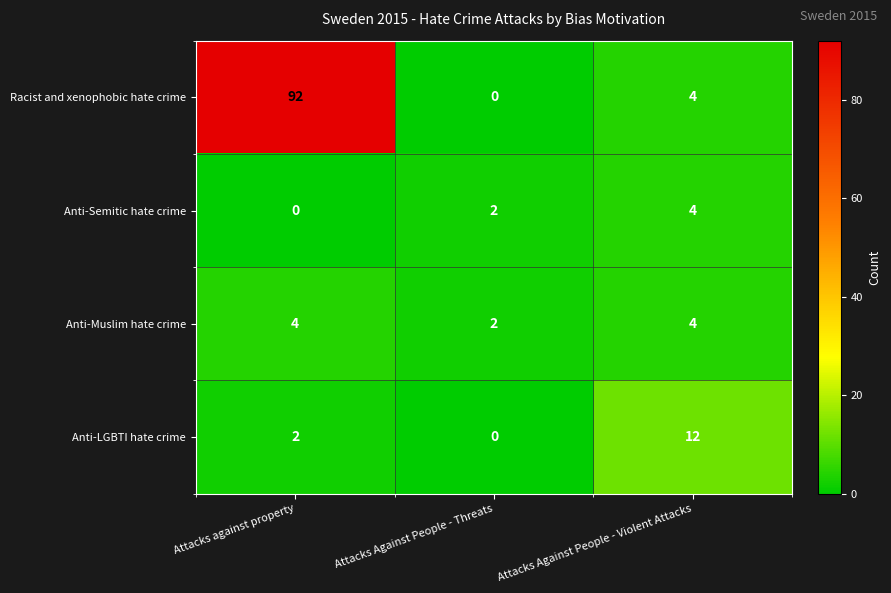

At Attacks against property, list the series in order from smallest to largest.

Anti-Semitic hate crime, Anti-LGBTI hate crime, Anti-Muslim hate crime, Racist and xenophobic hate crime